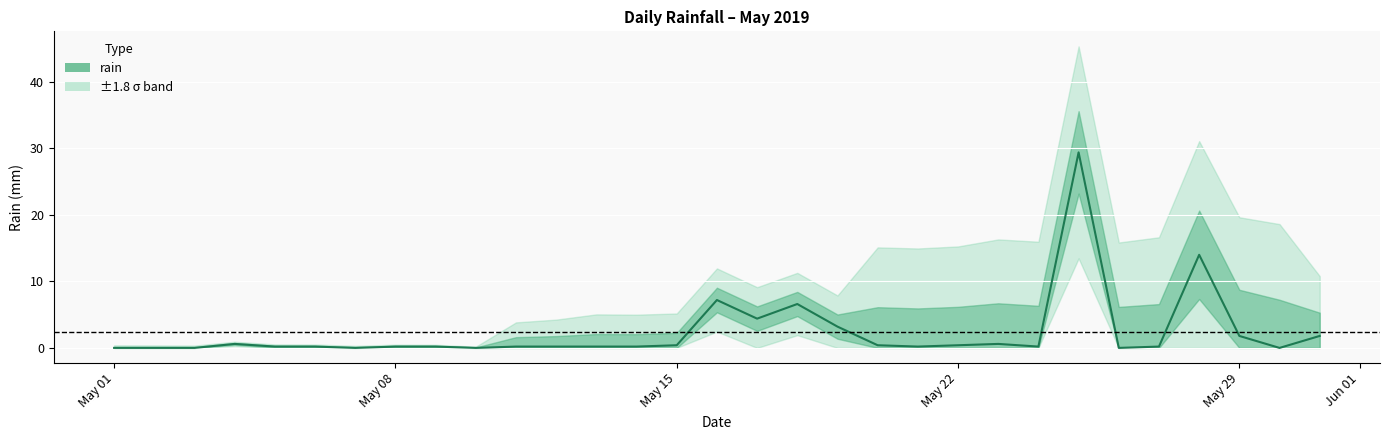

Is this an area chart (filled region under the line)?

No